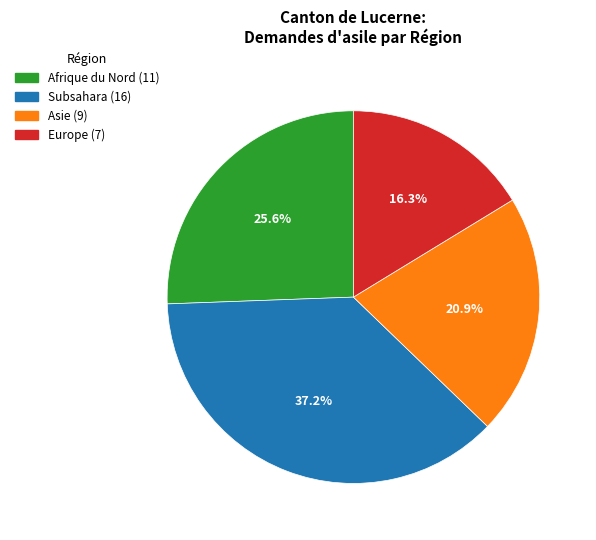

Is there any slice that represents more than half of the pie?

No